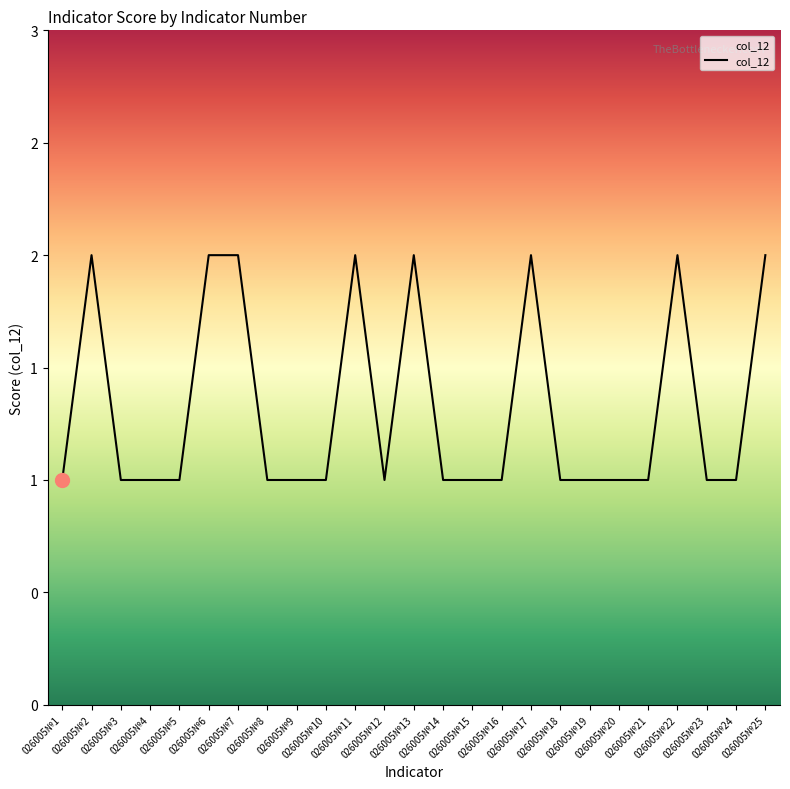

Does the chart have visible grid lines?

No